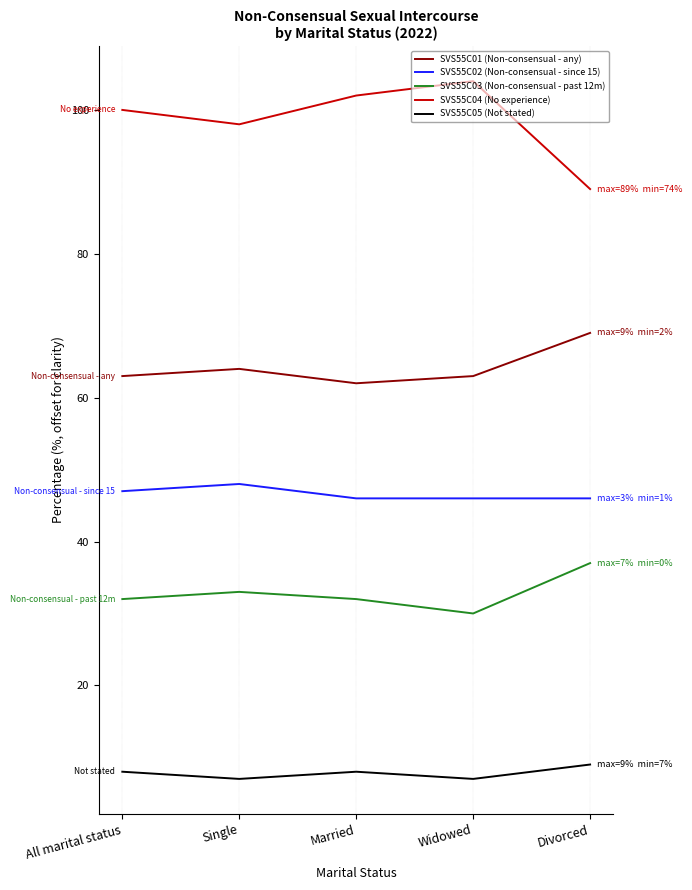

What is the difference between the maximum and minimum values in the SVS55C04 (No experience) series?

15